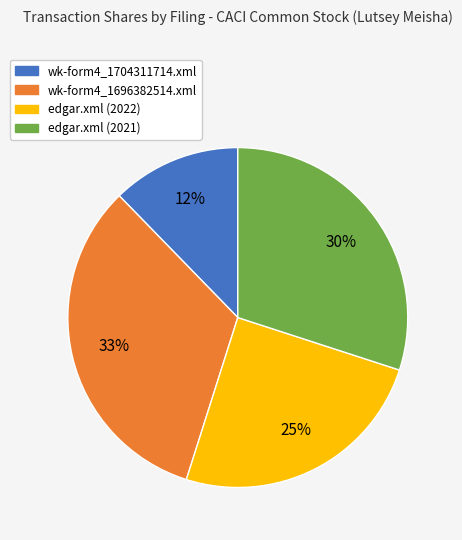

To the nearest percent, what portion does edgar.xml (2022) represent?

25%